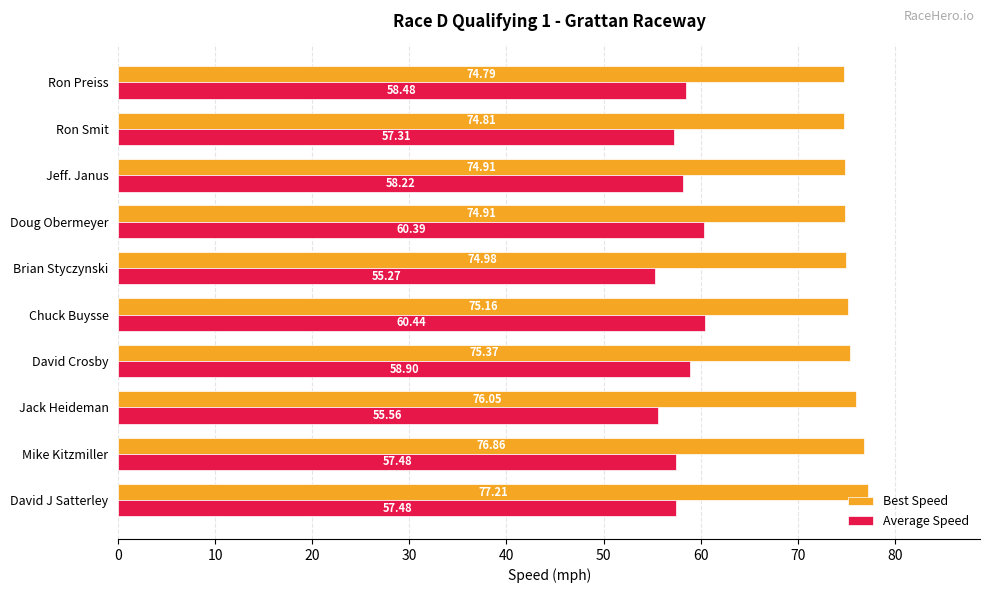

Which series has the largest total across all categories?

Best Speed